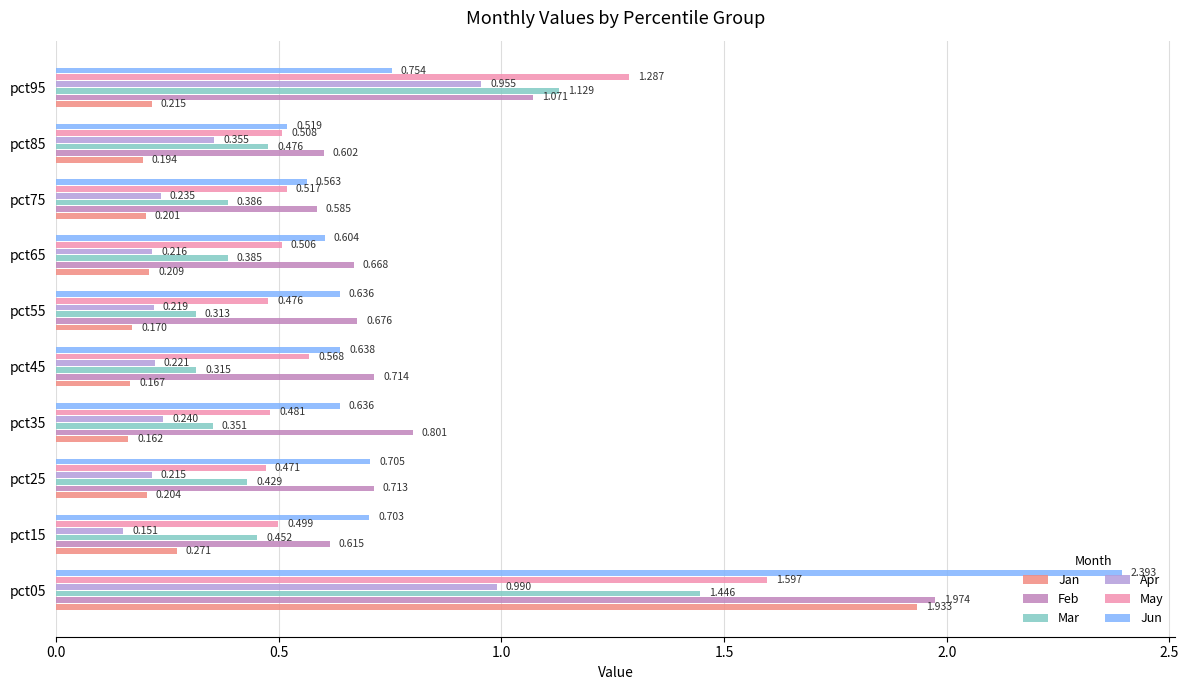

Which series has the largest total across all categories?

Feb